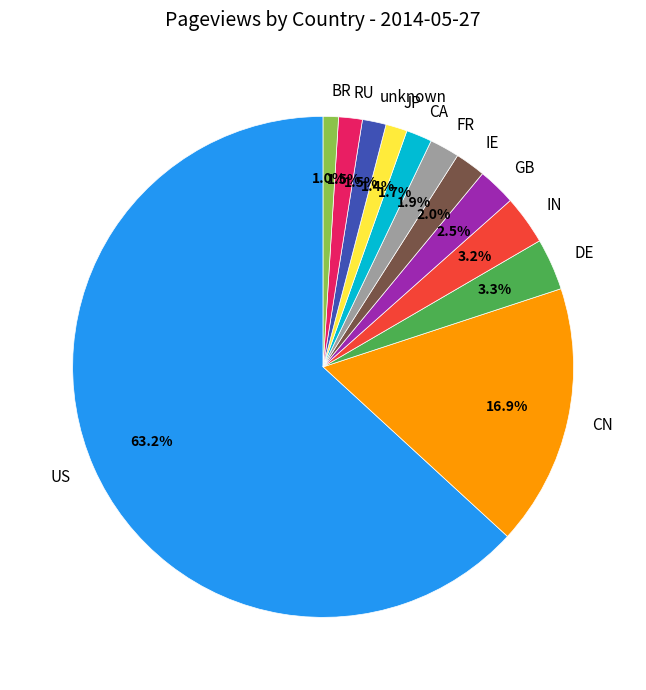

How many slices are in this pie chart?

12